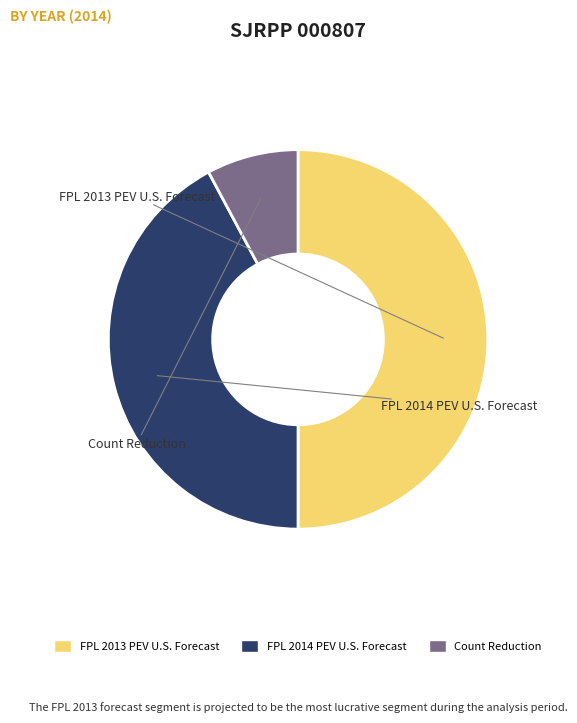

Combined, do Count Reduction and FPL 2013 PEV U.S. Forecast account for over 50%?

Yes